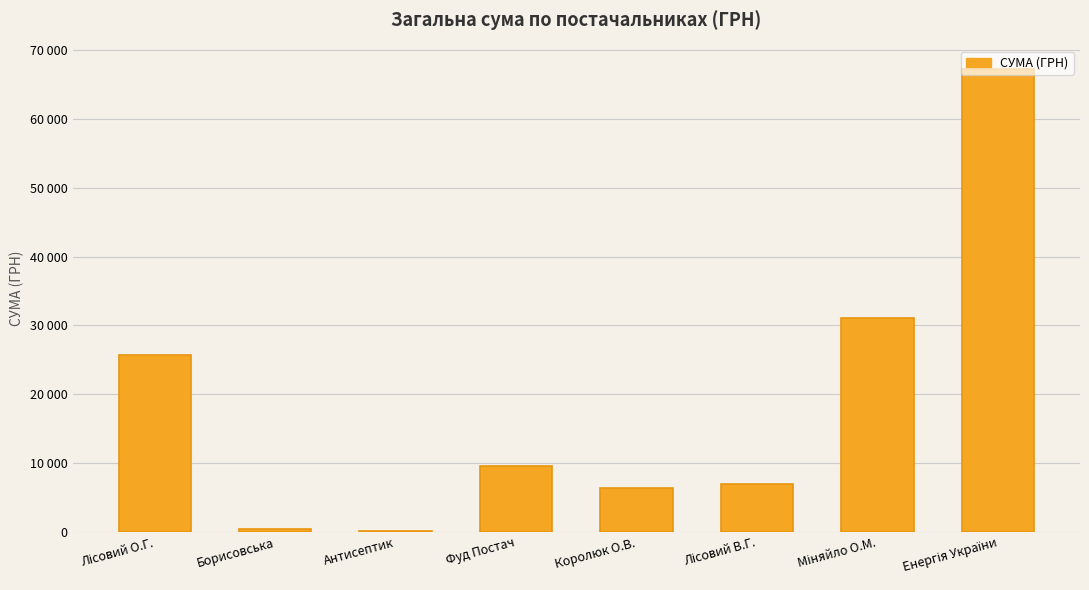

What is the label of the 8th bar from the left?

Енергія України